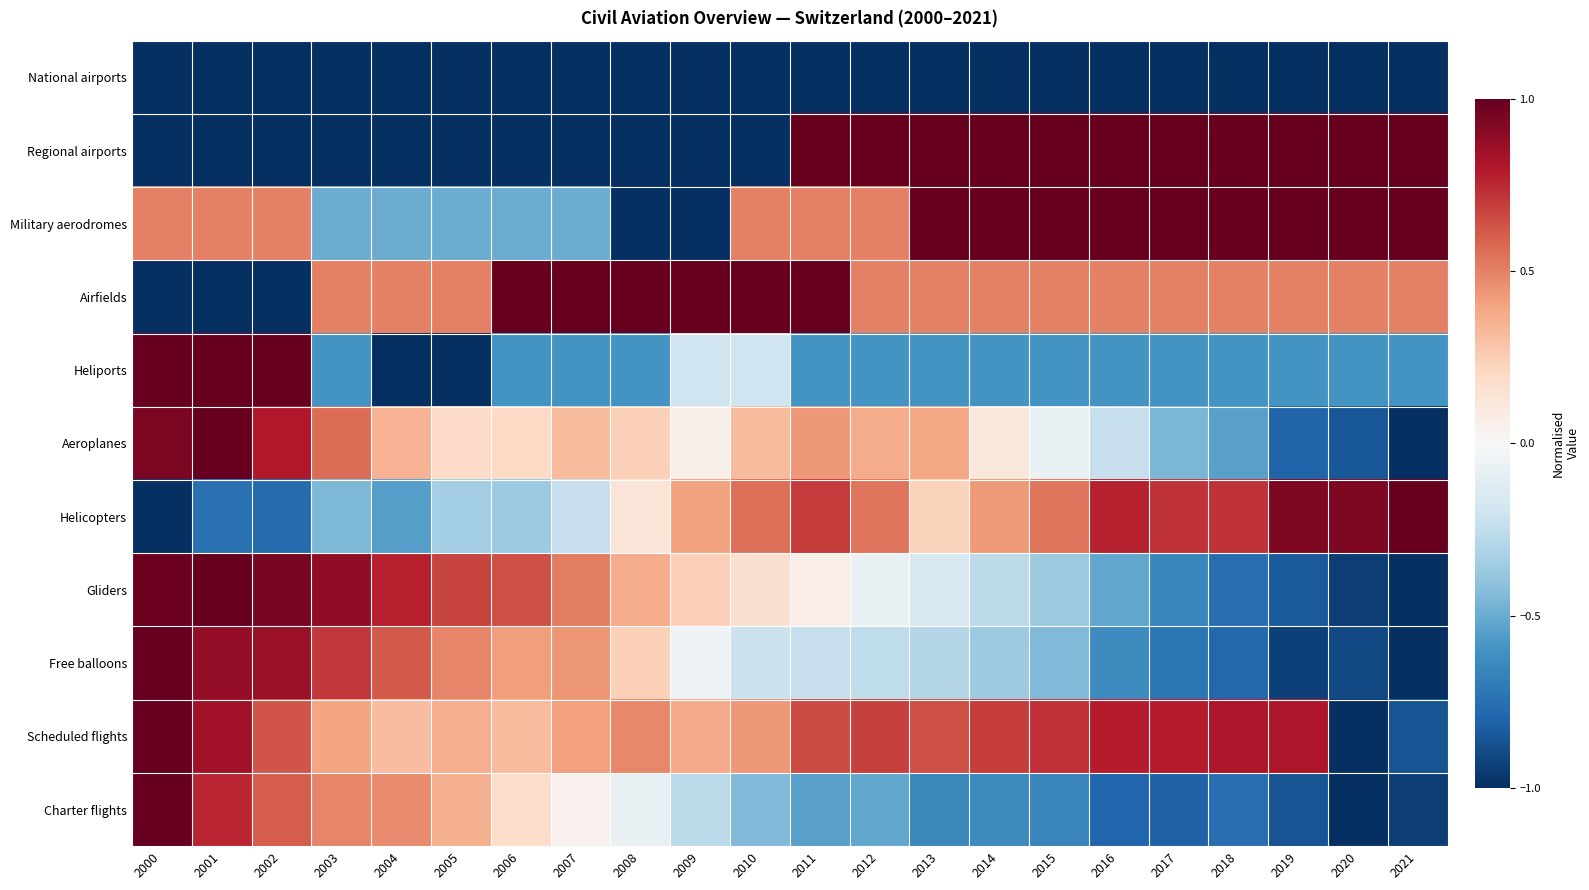

Which series has the largest range (max minus min)?

Regional airports